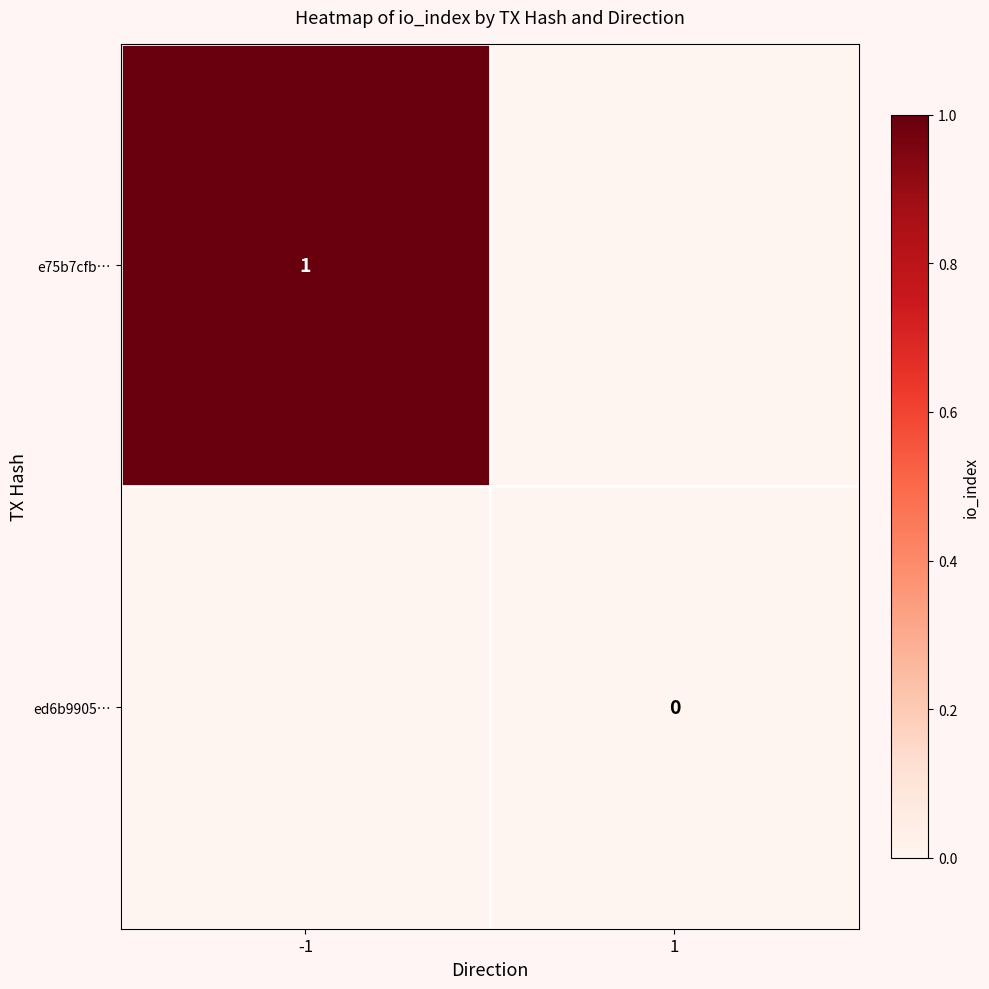

The value of e75b7cfb… at -1 is 0. True or false?

False